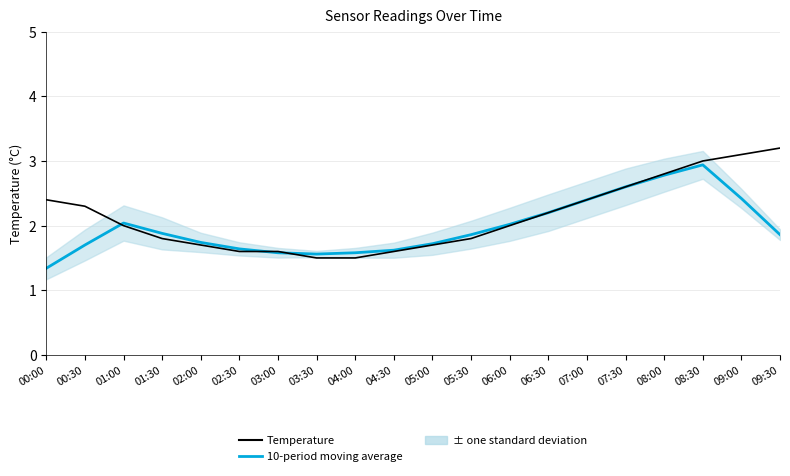

What is the value of the 10-period moving average point at the 4th from the left?

1.9